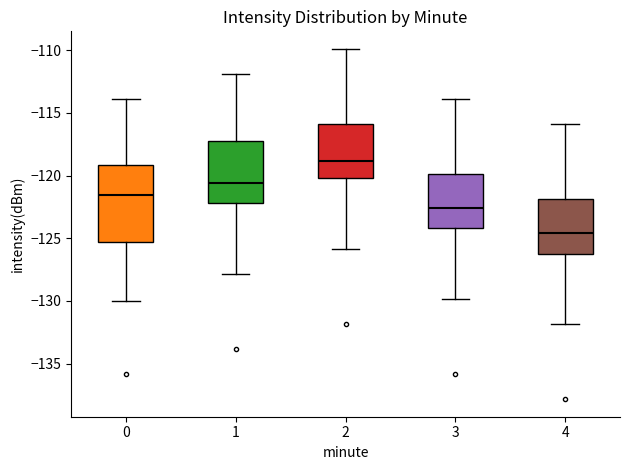

Reading left to right, read every box against the y-axis: the position of its median line, the range the box covers, and the ends of its whiskers. The values are not printed on the chart, so give them approximately, as read against the axis.

0: median -121.5, box -125.5 to -119.0, whiskers -130.0 to -114.0
1: median -120.5, box -122.0 to -117.0, whiskers -128.0 to -112.0
2: median -119.0, box -120.0 to -116.0, whiskers -126.0 to -110.0
3: median -122.5, box -124.0 to -120.0, whiskers -130.0 to -114.0
4: median -124.5, box -126.0 to -122.0, whiskers -132.0 to -116.0